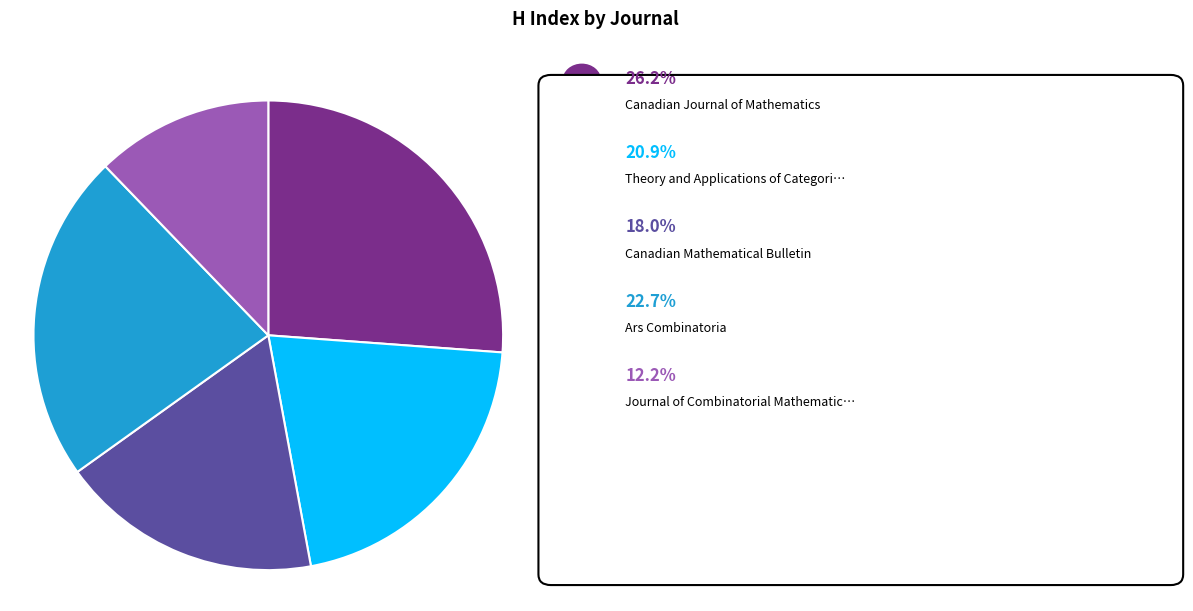

Is there a majority slice in this chart?

No